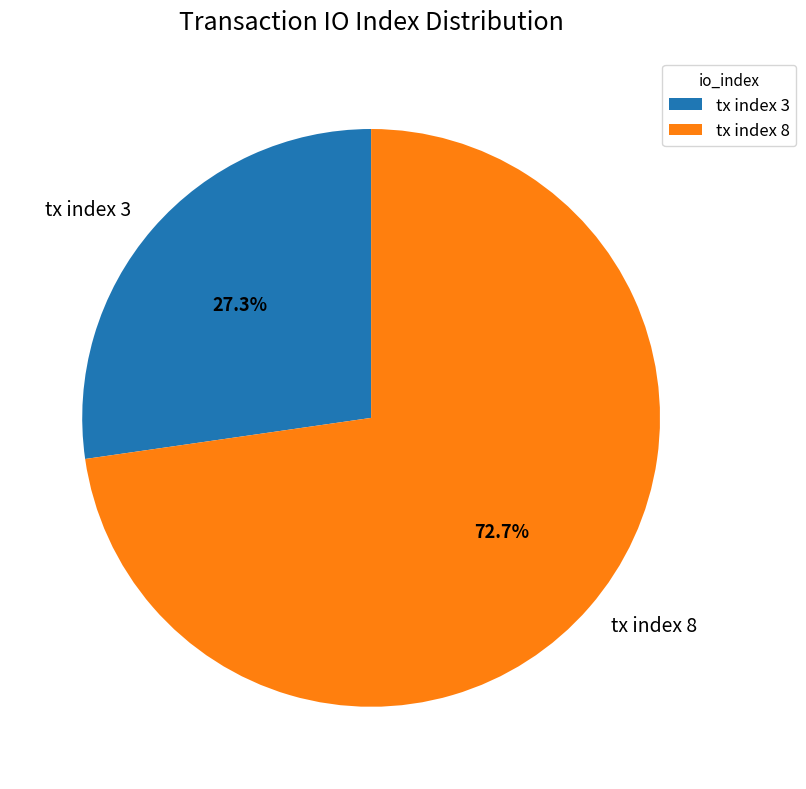

What percentage is the tx index 3 slice, to the nearest percent?

27%